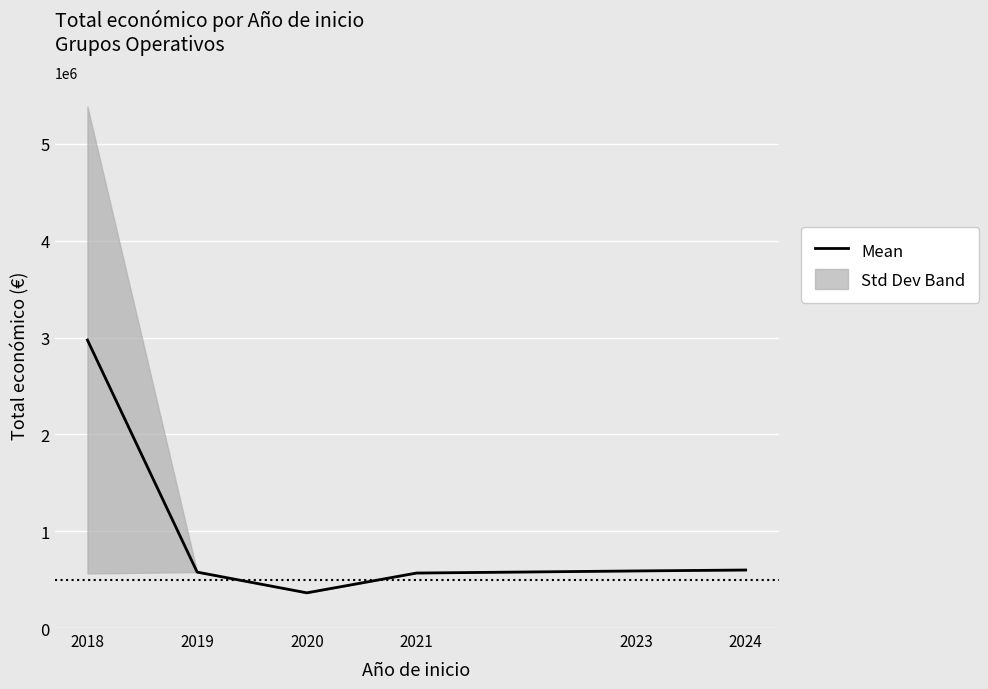

How many interior local valleys (lower than both neighbors) does the data have?

1